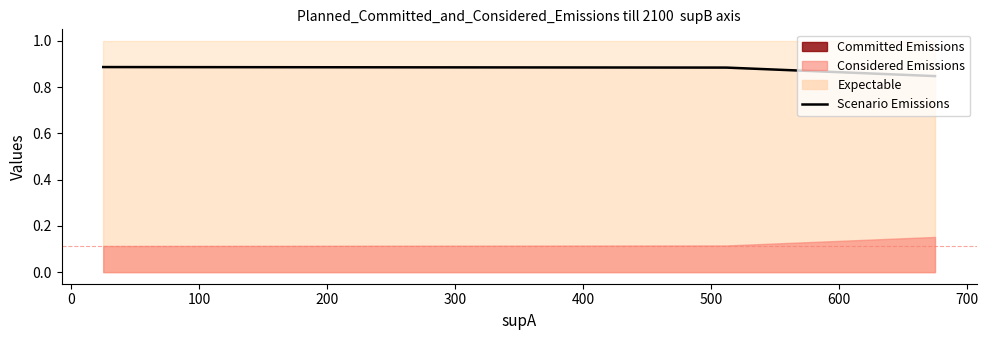

Which has a higher value, 200 or 100?

100